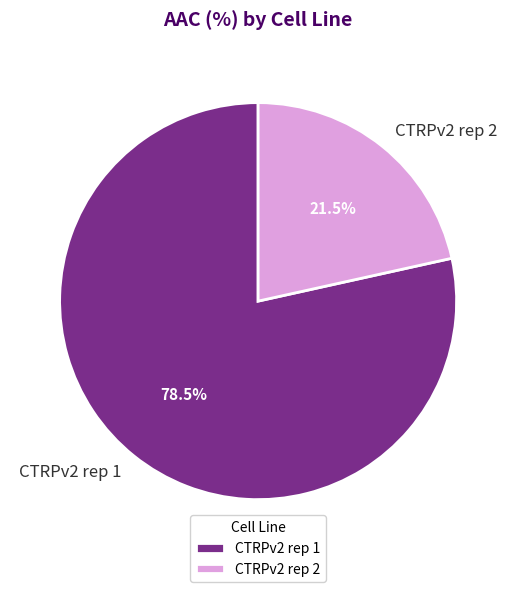

Does any single category account for the majority?

Yes